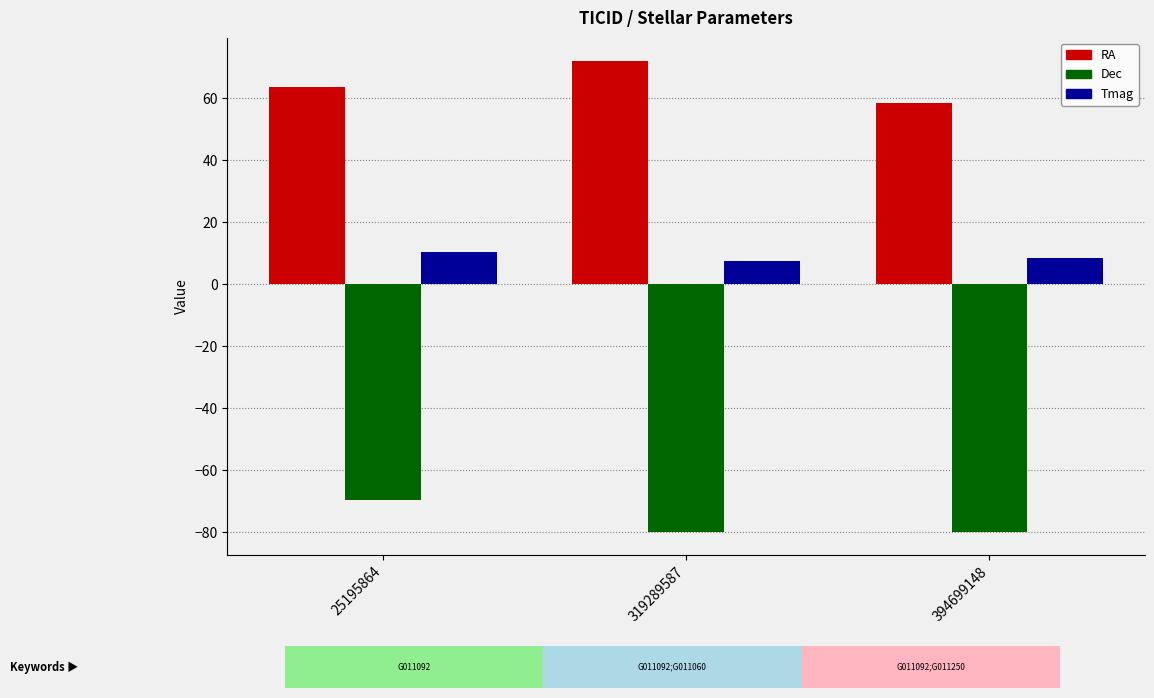

At which category is the sum across all series the highest?

25195864